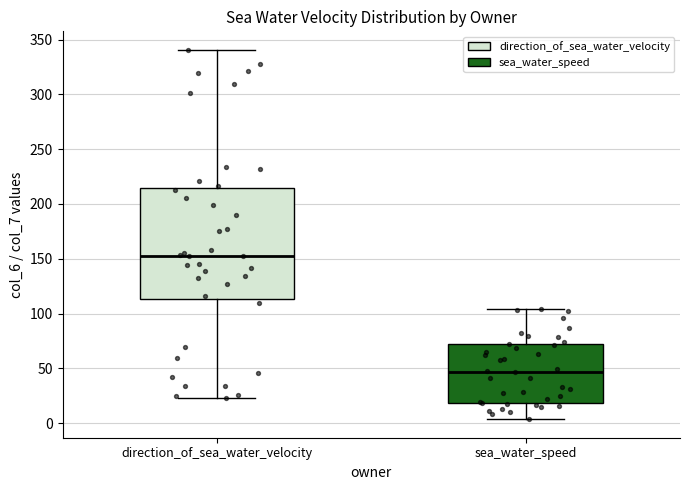

Where is the upper edge of the box for direction_of_sea_water_velocity on the y-axis? The values are not printed on the chart, so give them approximately, as read against the axis.

215